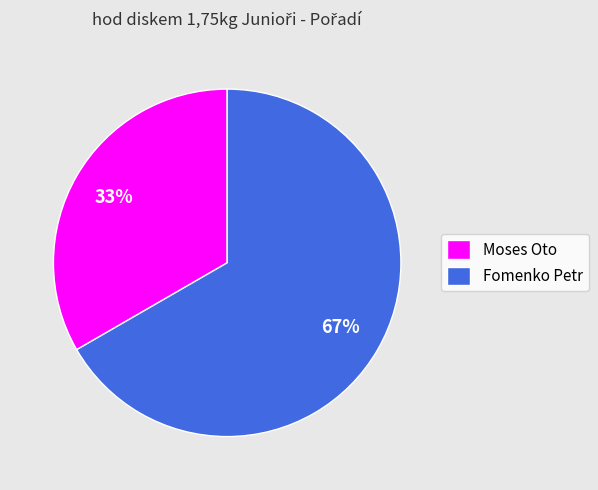

Which has a higher value, Moses Oto or Fomenko Petr?

Fomenko Petr